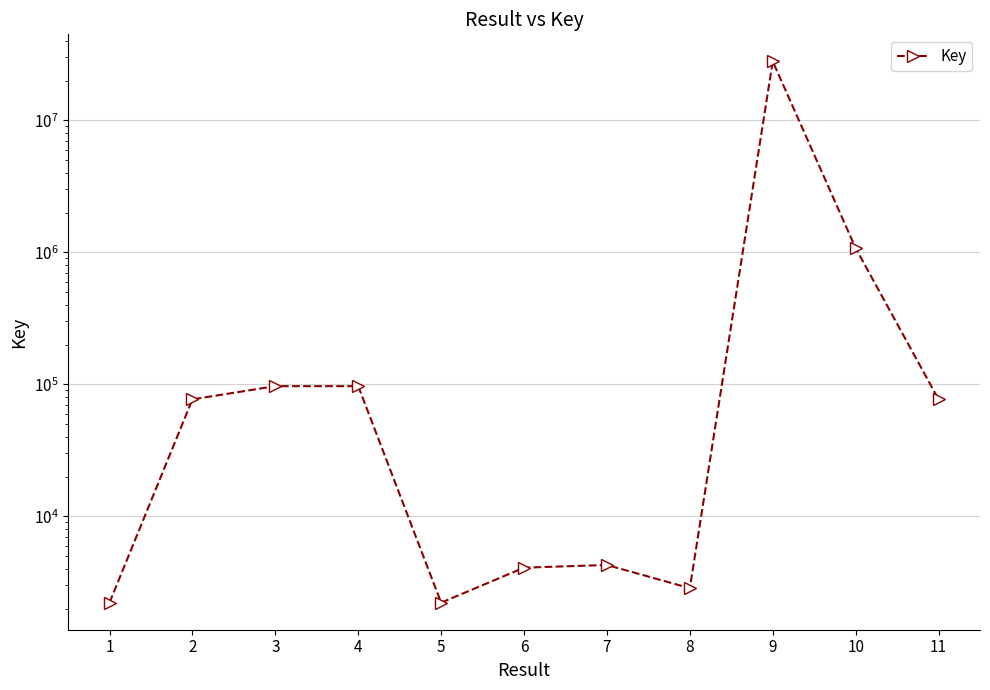

List the labels in order of value, smallest first.

5, 1, 8, 6, 7, 11, 2, 3, 4, 10, 9